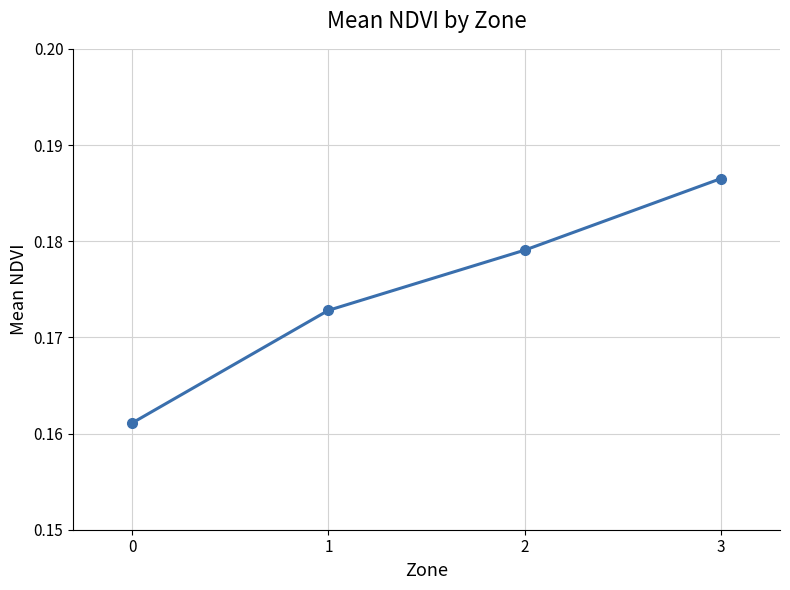

How many distinct data groups are displayed?

1